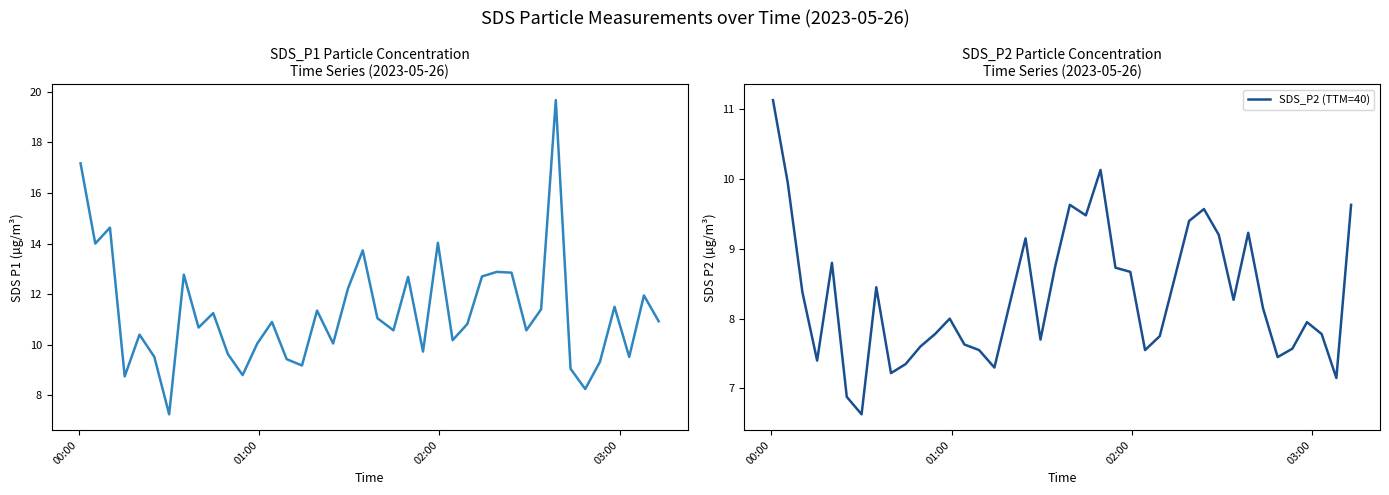

List the series in order of their overall mean, highest first.

SDS_P1, SDS_P2 (TTM=40)